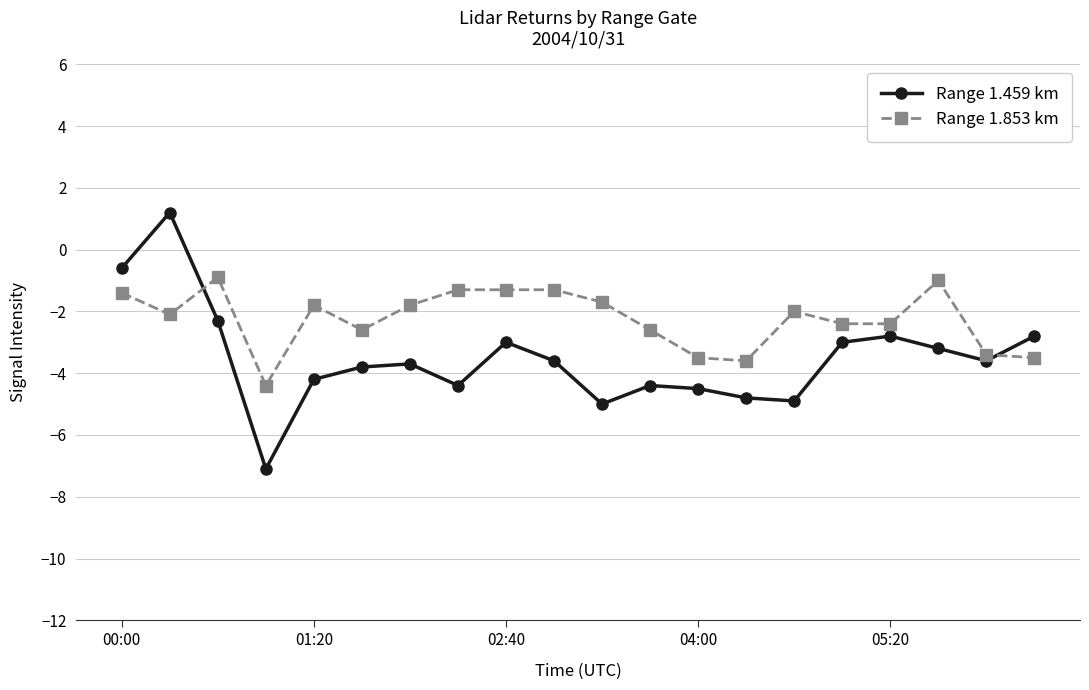

Rank the series by their average value, from highest to lowest.

Range 1.853 km, Range 1.459 km